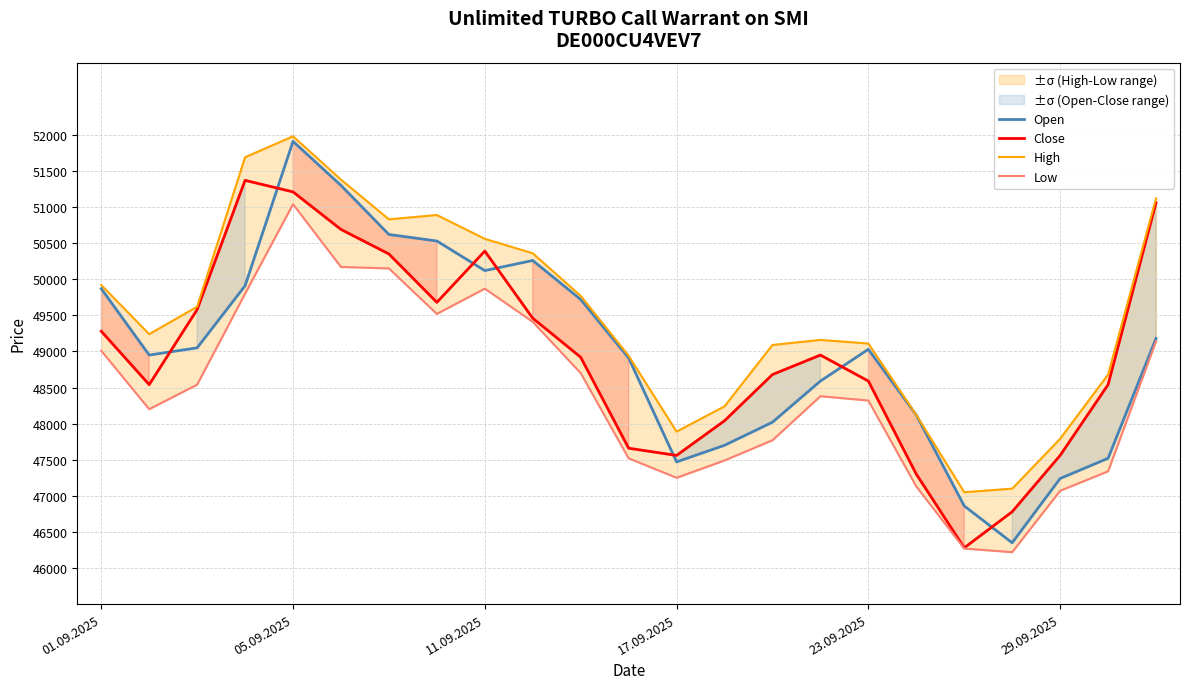

True or false: Low has more than 1 interior local peaks.

True